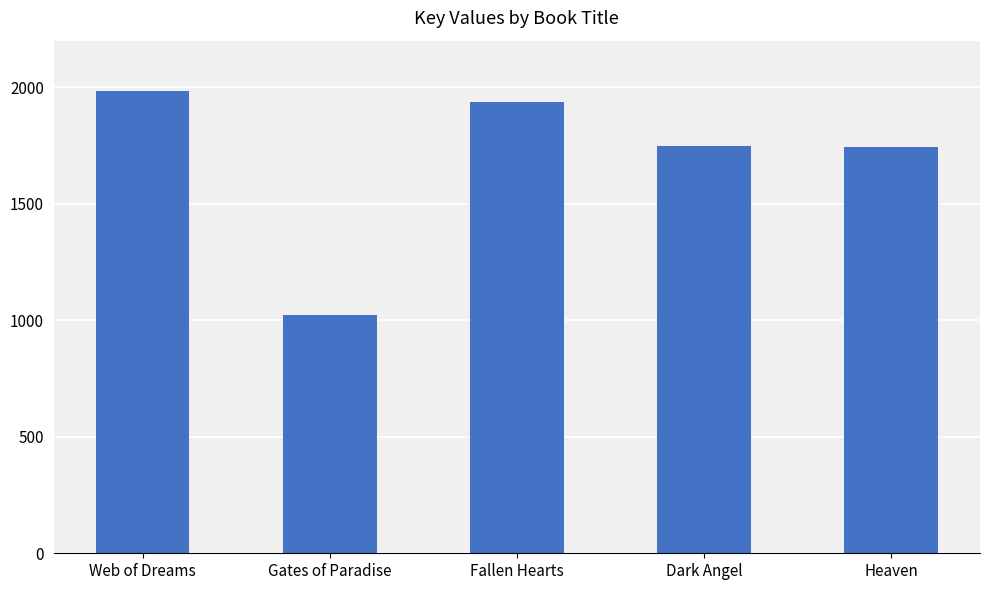

How many distinct data groups are displayed?

1